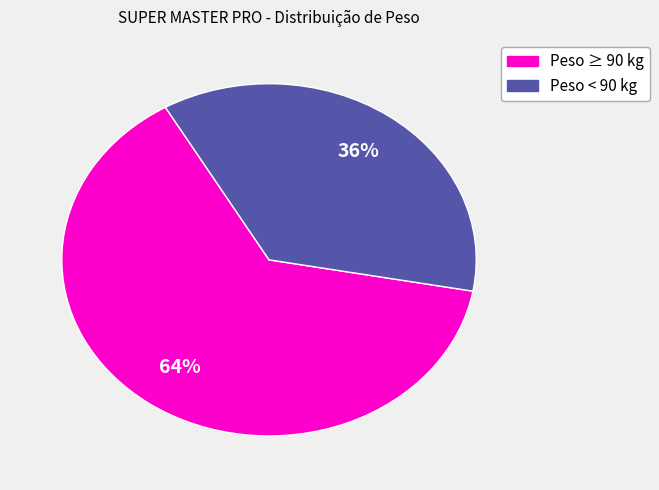

To the nearest percent, what is the average slice percentage?

50%